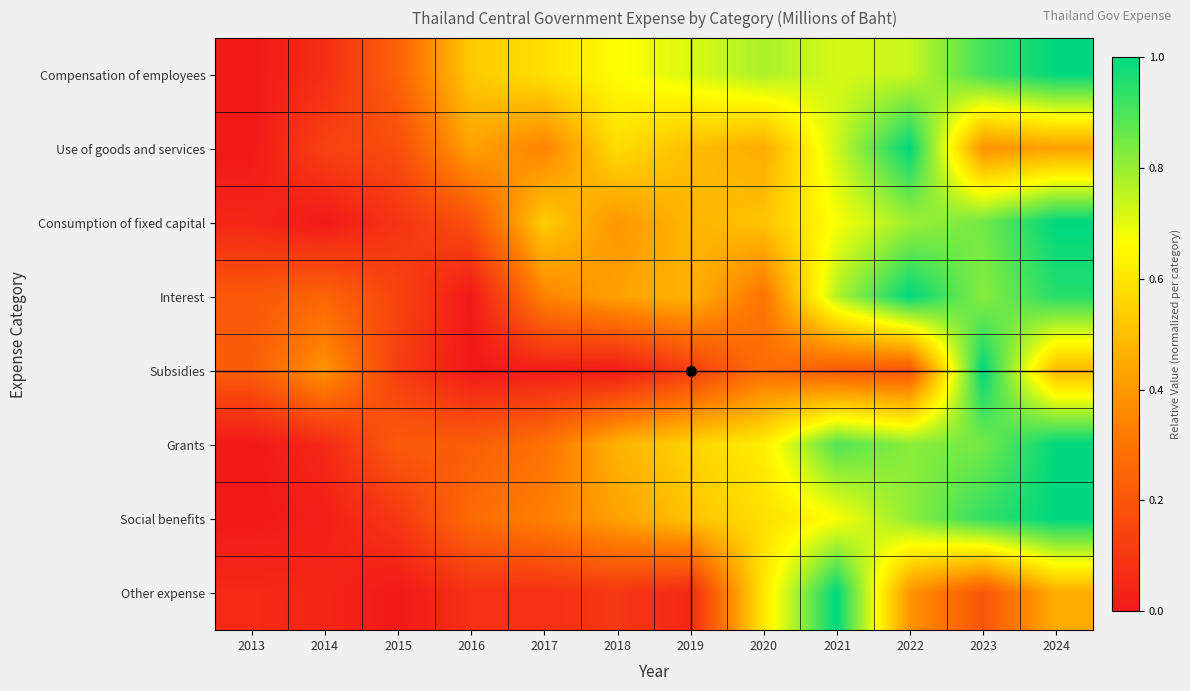

Reading left to right, what are all the values shown in this chart?

Compensation of employees: 2013=0.0	2014=0.1	2015=0.2	2016=0.5	2017=0.6	2018=0.7	2019=0.7	2020=0.8	2021=0.7	2022=0.7	2023=0.9	2024=1.0
Use of goods and services: 2013=0.0	2014=0.1	2015=0.2	2016=0.4	2017=0.3	2018=0.6	2019=0.5	2020=0.4	2021=0.7	2022=1.0	2023=0.4	2024=0.4
Consumption of fixed capital: 2013=0.0	2014=0.0	2015=0.1	2016=0.2	2017=0.5	2018=0.4	2019=0.5	2020=0.5	2021=0.7	2022=0.8	2023=0.9	2024=1.0
Interest: 2013=0.2	2014=0.2	2015=0.1	2016=0.0	2017=0.3	2018=0.4	2019=0.5	2020=0.3	2021=0.8	2022=1.0	2023=0.8	2024=1.0
Subsidies: 2013=0.2	2014=0.4	2015=0.1	2016=0.0	2017=0.0	2018=0.0	2019=0.1	2020=0.3	2021=0.2	2022=0.2	2023=1.0	2024=0.5
Grants: 2013=0.0	2014=0.0	2015=0.2	2016=0.2	2017=0.3	2018=0.5	2019=0.6	2020=0.6	2021=0.9	2022=0.8	2023=0.8	2024=1.0
Social benefits: 2013=0.0	2014=0.0	2015=0.1	2016=0.3	2017=0.3	2018=0.4	2019=0.5	2020=0.6	2021=0.7	2022=0.8	2023=0.9	2024=1.0
Other expense: 2013=0.1	2014=0.0	2015=0.0	2016=0.1	2017=0.1	2018=0.1	2019=0.0	2020=0.6	2021=1.0	2022=0.4	2023=0.2	2024=0.5